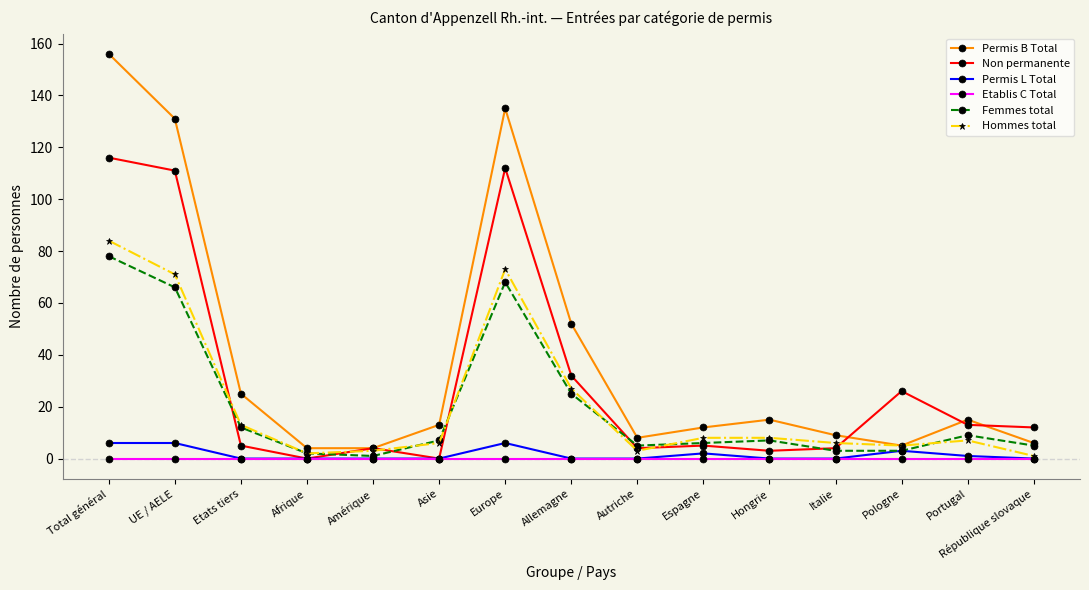

True or false: Permis L Total and Permis B Total intersect in this chart.

False